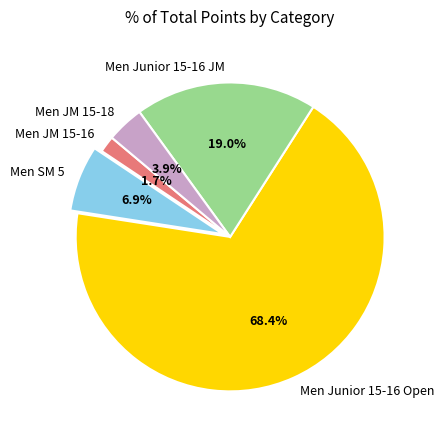

To the nearest percent, what percentage of the pie is Men Junior 15-16 Open?

68%